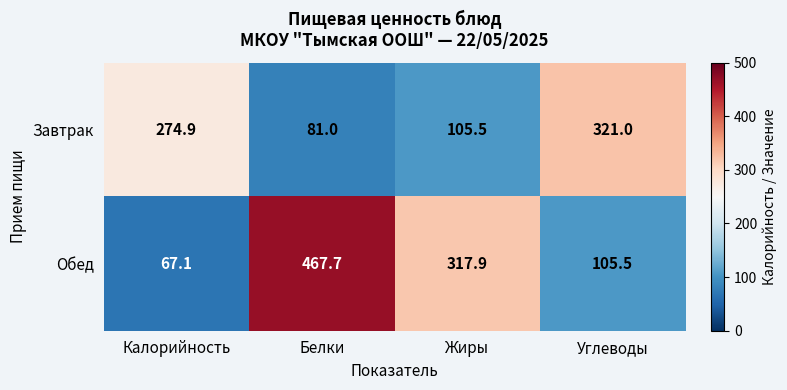

Reading left to right, transcribe all the data shown in this chart.

Завтрак: 274.9	81.0	105.5	321.0
Обед: 67.1	467.7	317.9	105.5